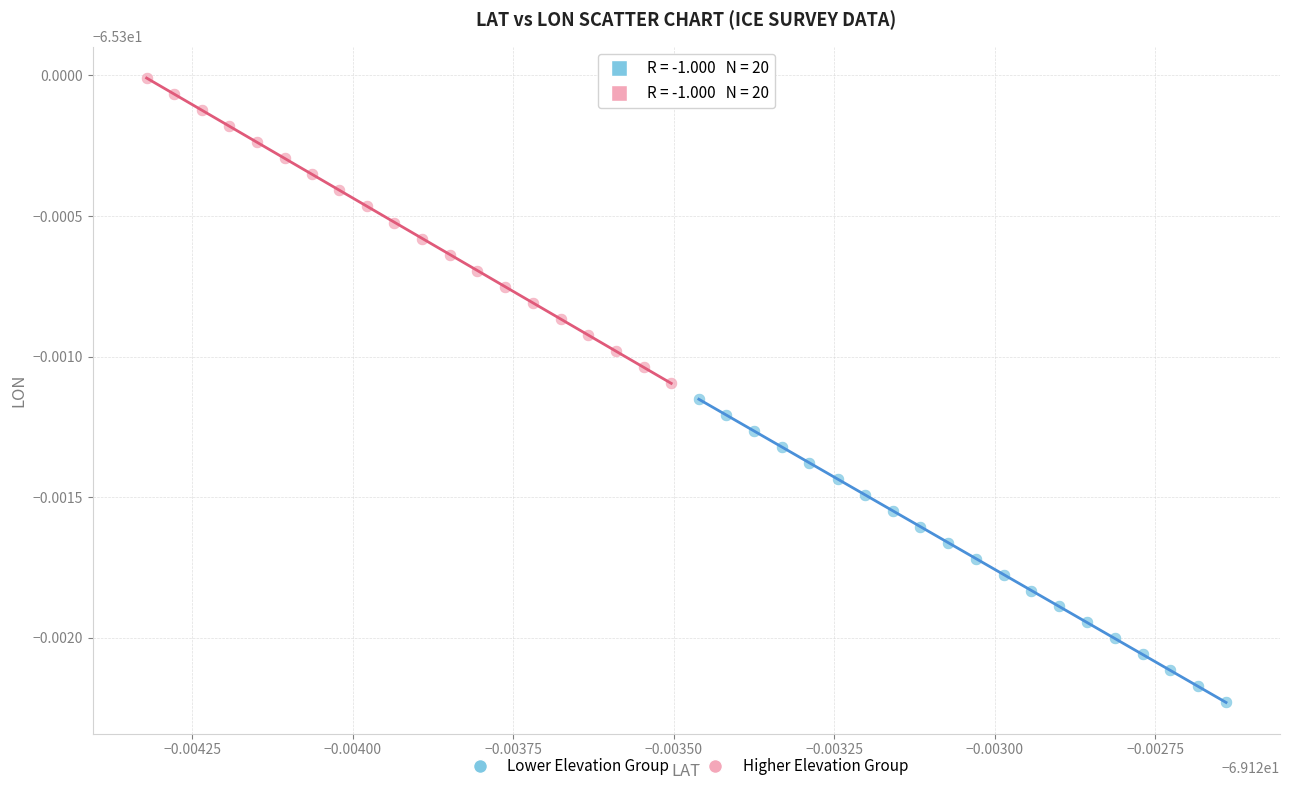

Which series reaches the maximum Y coordinate?

Higher Elevation Group